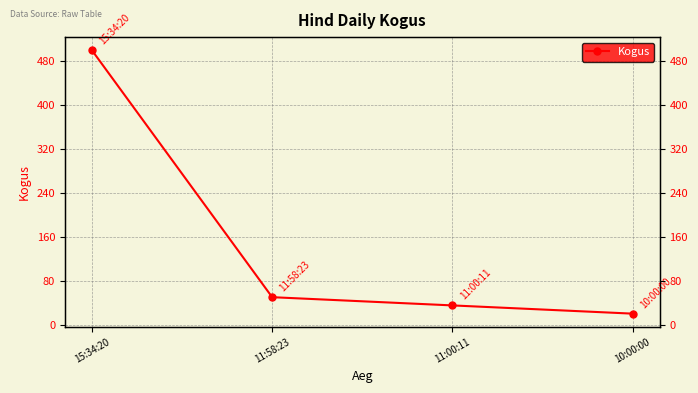

Which category has the lowest value across all series?

10:00:00